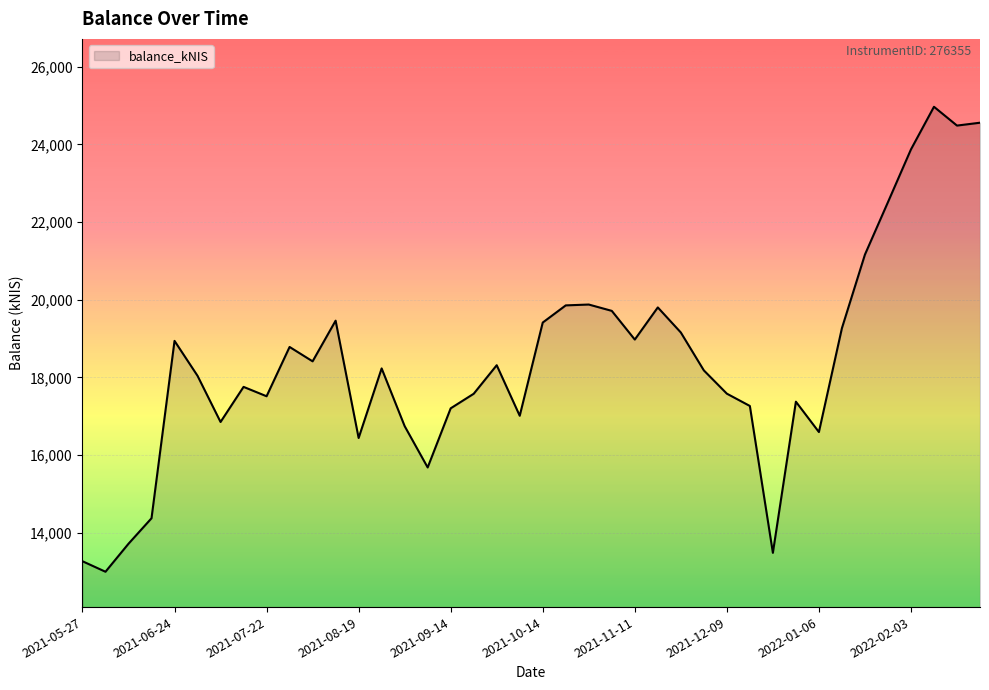

How many distinct data groups are displayed?

1